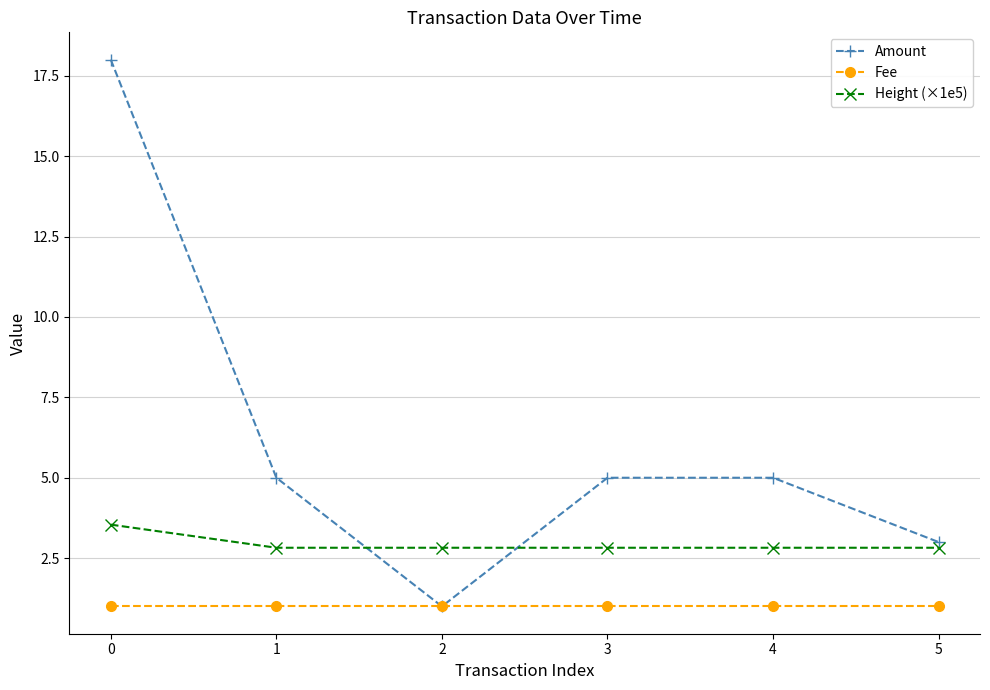

Reading right to left, list all the values displayed in this chart.

Amount: 3.0	5.0	5.0	1.0	5.0	18.0
Fee: 1.0	1.0	1.0	1.0	1.0	1.0
Height (×1e5): 2.8	2.8	2.8	2.8	2.8	3.5